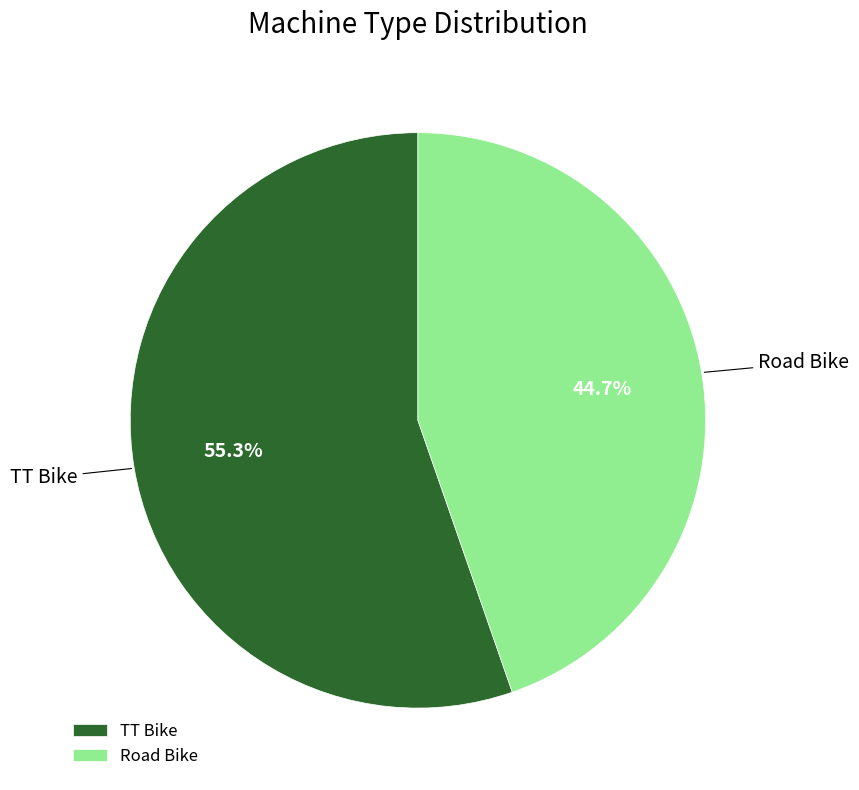

Which category accounts for the majority?

TT Bike